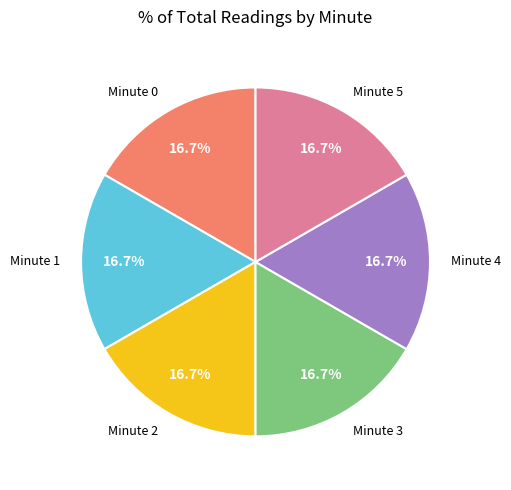

Is Minute 1 the majority of the pie?

No